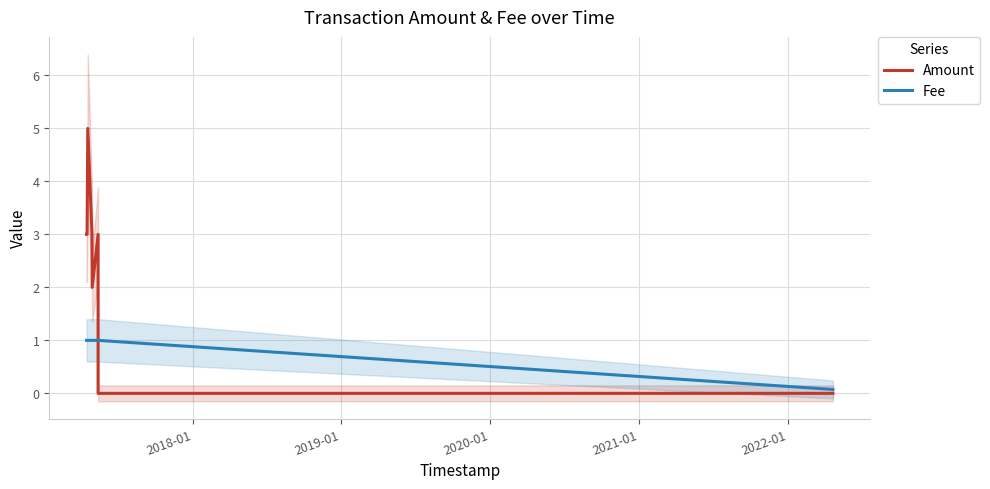

Count the number of data series in this chart.

2